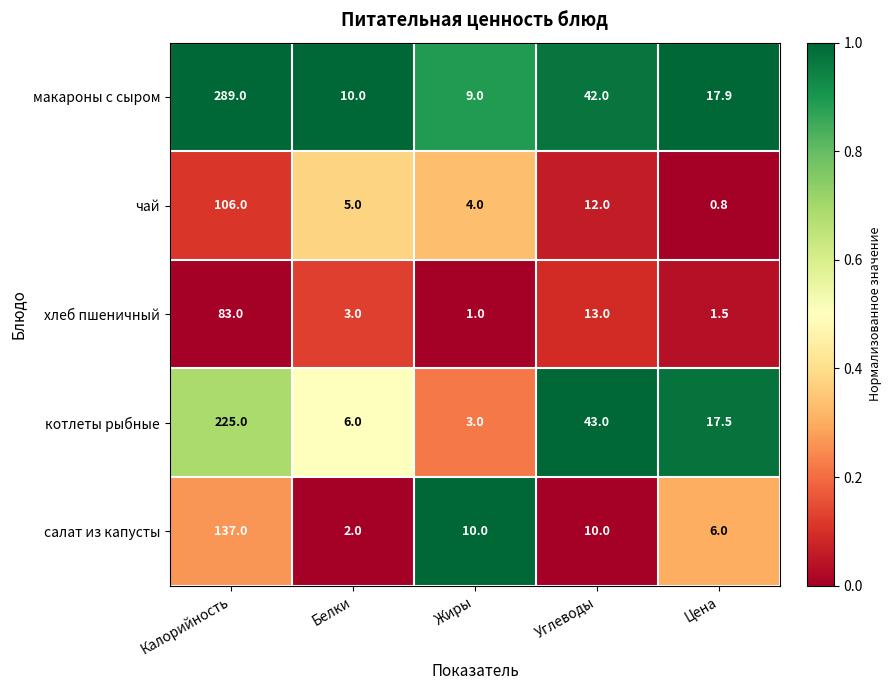

Reading right to left, extract all data points from this chart.

макароны с сыром: 17.9	42.0	9.0	10.0	289.0
чай: 0.8	12.0	4.0	5.0	106.0
хлеб пшеничный: 1.5	13.0	1.0	3.0	83.0
котлеты рыбные: 17.5	43.0	3.0	6.0	225.0
салат из капусты: 6.0	10.0	10.0	2.0	137.0